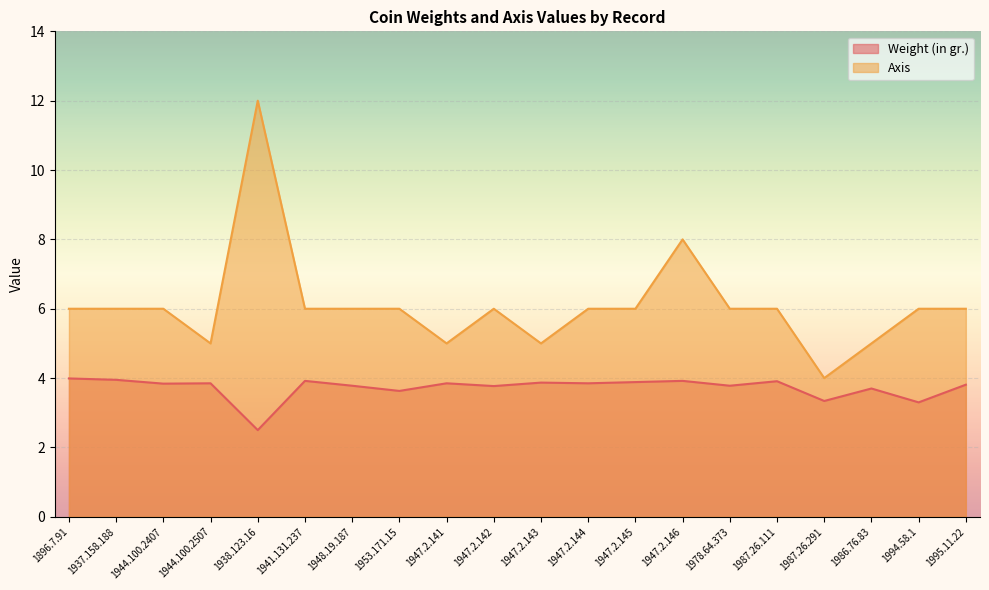

What is the value of the Axis point at the 7th from the left?

6.0